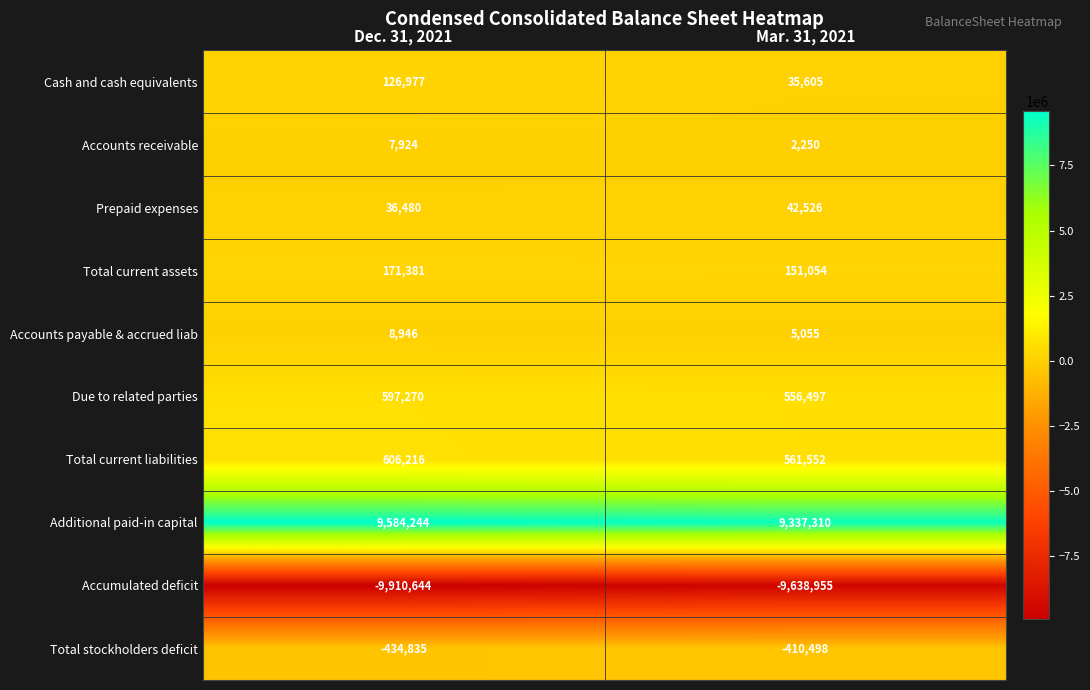

Is it true that Cash and cash equivalents equals 126977 at Dec. 31, 2021?

True